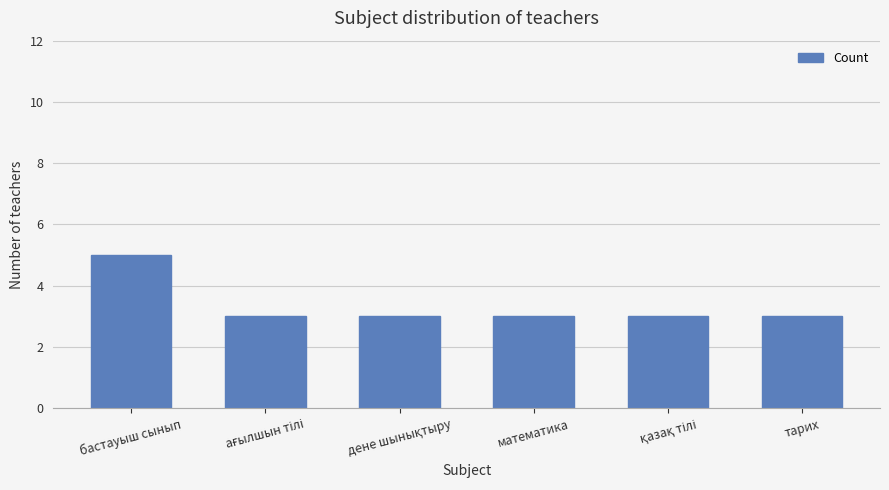

What is the value of the 1st bar from the left?

5